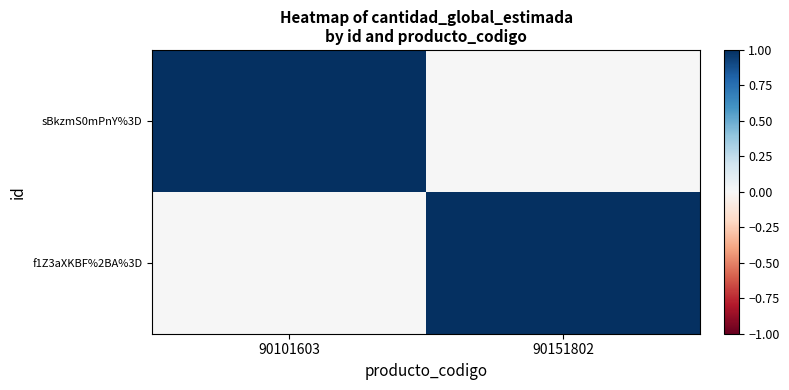

Which series changed the most between 90101603 and 90151802?

sBkzmS0mPnY%3D